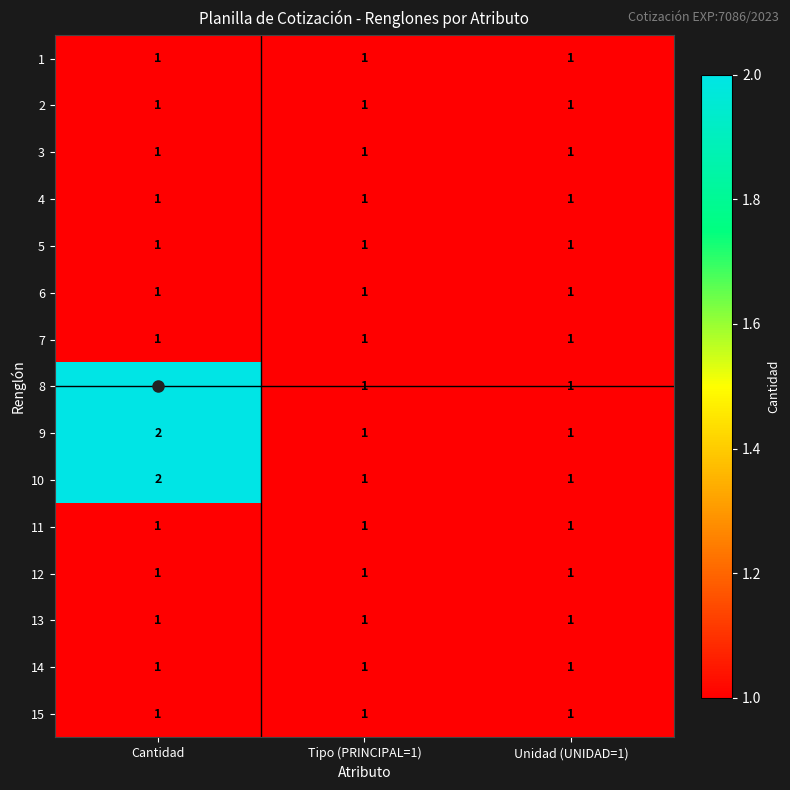

At which category does the chart reach its peak across all series?

Cantidad